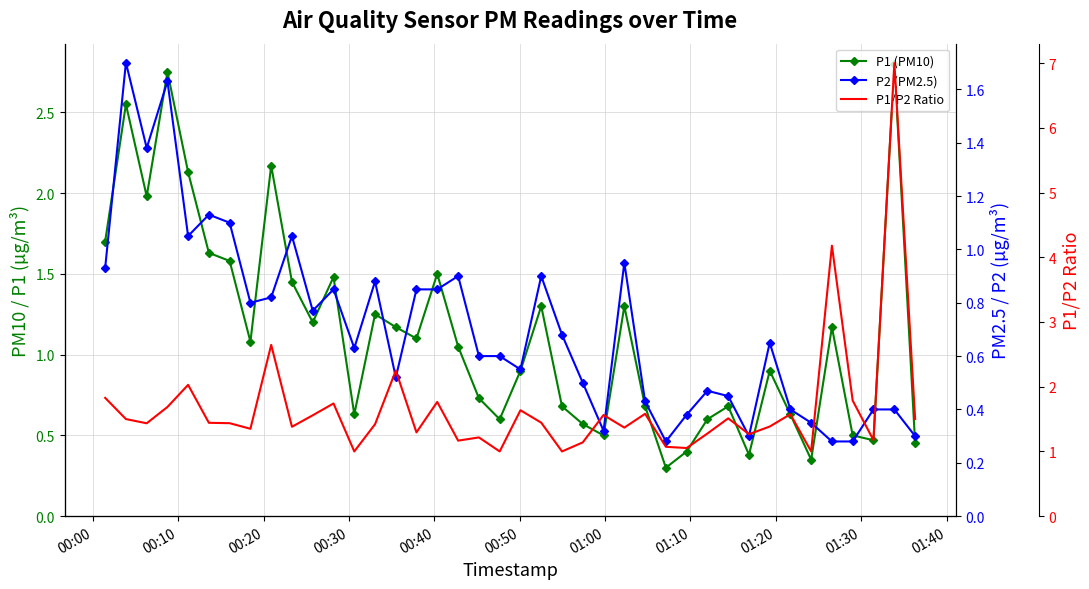

What is the difference between the highest and lowest values at 01:10?

0.6